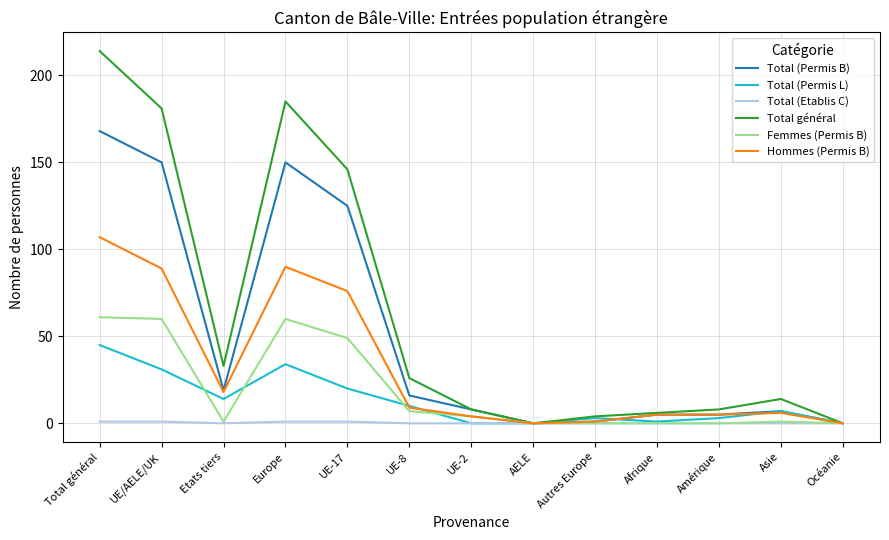

Reading left to right, what are all the values shown in this chart?

Total (Permis B): Total général=168	UE/AELE/UK=150	Etats tiers=19	Europe=150	UE-17=125	UE-8=16	UE-2=8	AELE=0	Autres Europe=1	Afrique=5	Amérique=5	Asie=7	Océanie=0
Total (Permis L): Total général=45	UE/AELE/UK=31	Etats tiers=14	Europe=34	UE-17=20	UE-8=10	UE-2=0	AELE=0	Autres Europe=3	Afrique=1	Amérique=3	Asie=7	Océanie=0
Total (Etablis C): Total général=1	UE/AELE/UK=1	Etats tiers=0	Europe=1	UE-17=1	UE-8=0	UE-2=0	AELE=0	Autres Europe=0	Afrique=0	Amérique=0	Asie=0	Océanie=0
Total général: Total général=214	UE/AELE/UK=181	Etats tiers=33	Europe=185	UE-17=146	UE-8=26	UE-2=8	AELE=0	Autres Europe=4	Afrique=6	Amérique=8	Asie=14	Océanie=0
Femmes (Permis B): Total général=61	UE/AELE/UK=60	Etats tiers=1	Europe=60	UE-17=49	UE-8=7	UE-2=4	AELE=0	Autres Europe=0	Afrique=0	Amérique=0	Asie=1	Océanie=0
Hommes (Permis B): Total général=107	UE/AELE/UK=89	Etats tiers=18	Europe=90	UE-17=76	UE-8=9	UE-2=4	AELE=0	Autres Europe=1	Afrique=5	Amérique=5	Asie=6	Océanie=0